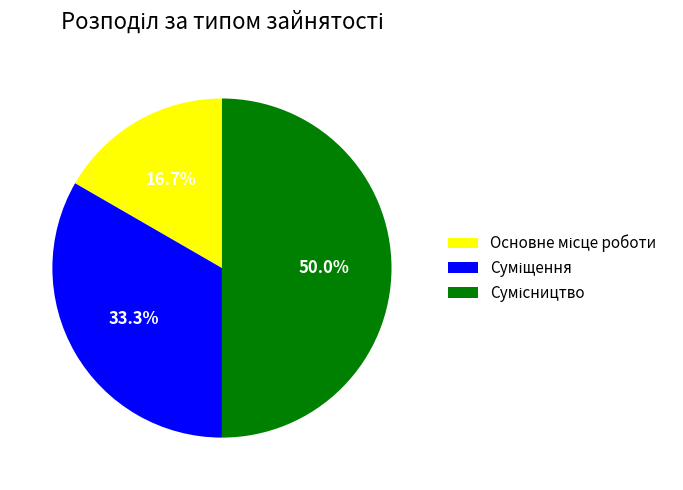

Does Суміщення represent more than half of the total?

No